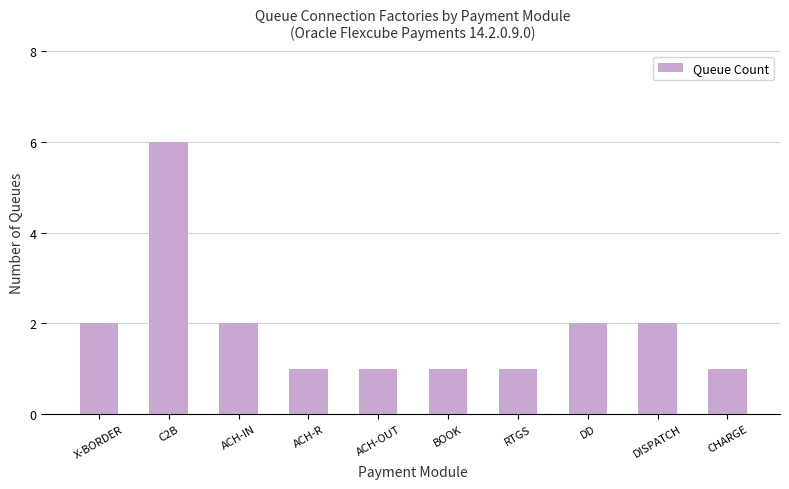

Reading left to right, what are all the values shown in this chart?

2	6	2	1	1	1	1	2	2	1